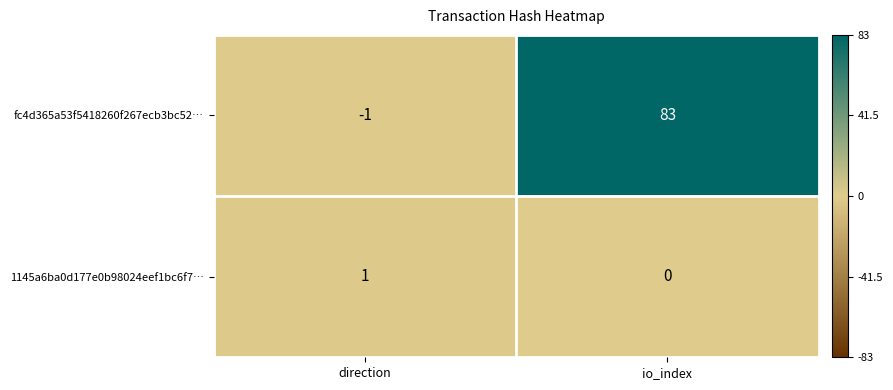

Is it true that fc4d365a53f5418260f267ecb3bc52… equals -1 at direction?

True